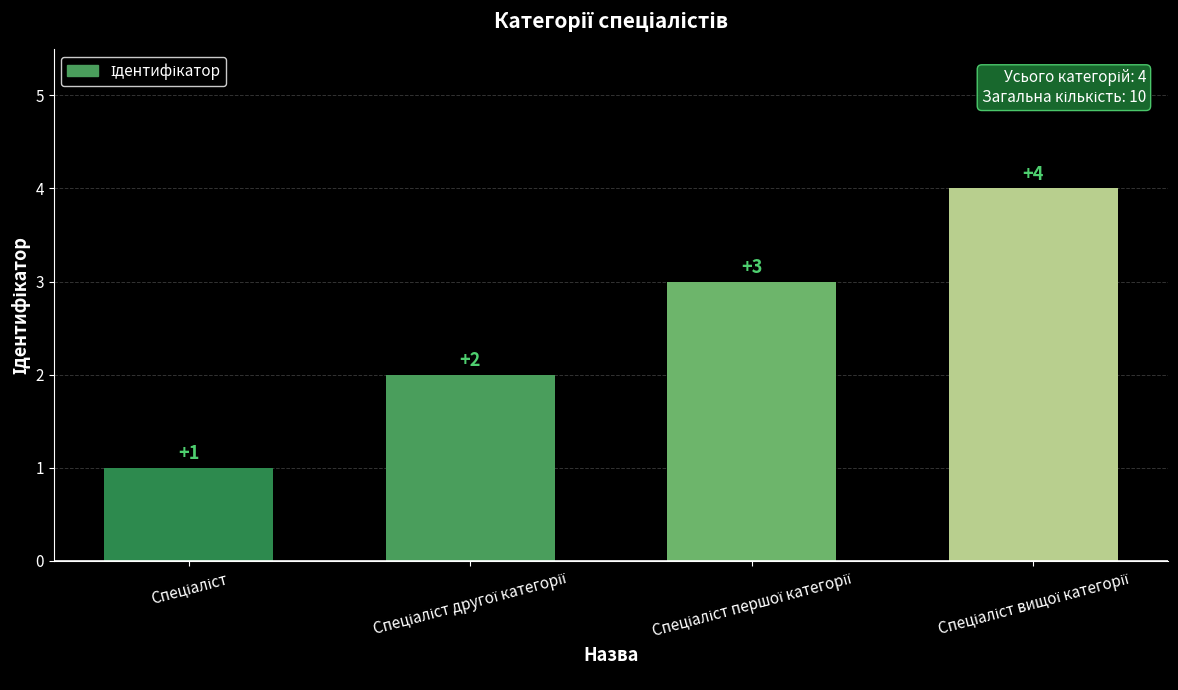

How many series are shown in this chart?

1